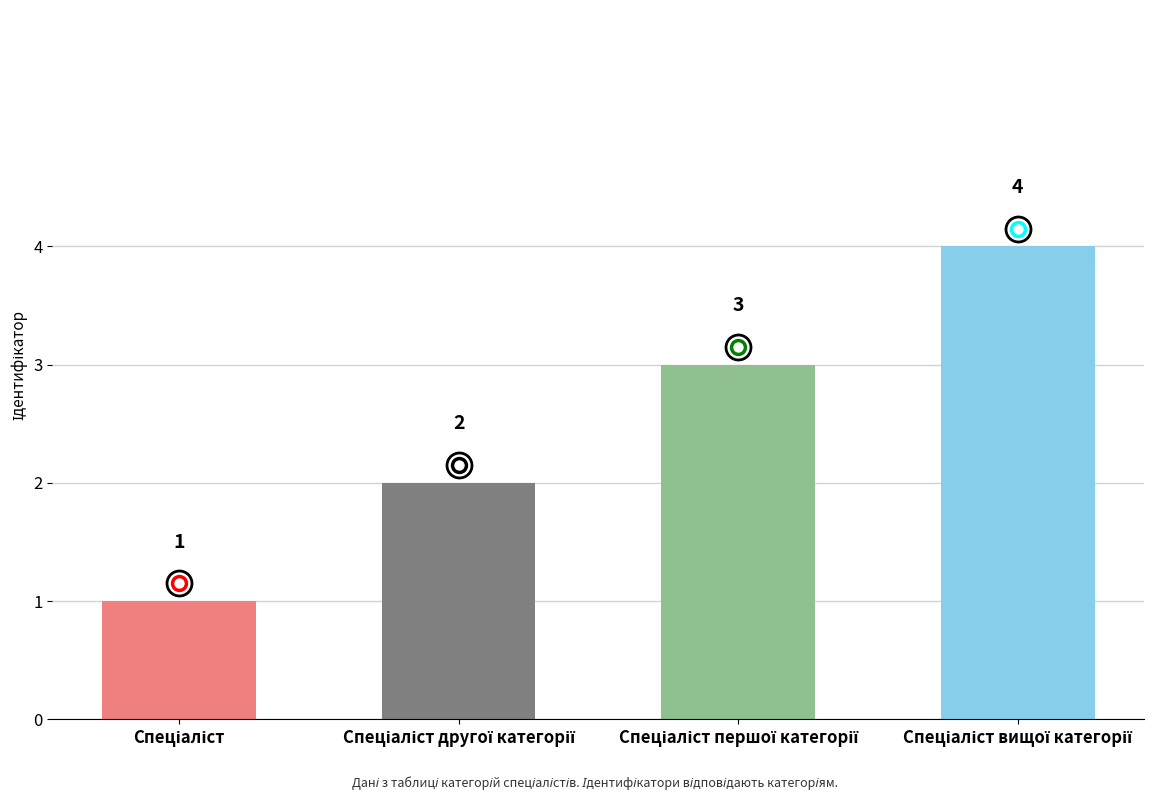

What is the difference between the maximum and minimum values?

3